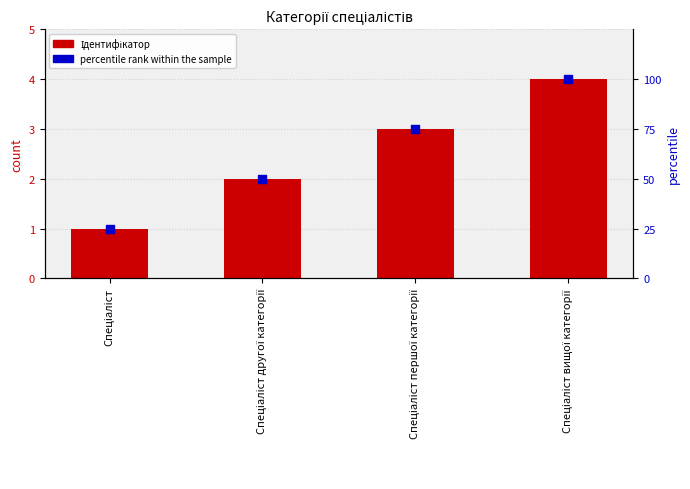

What are all the series names shown in the legend?

Ідентифікатор, percentile rank within the sample